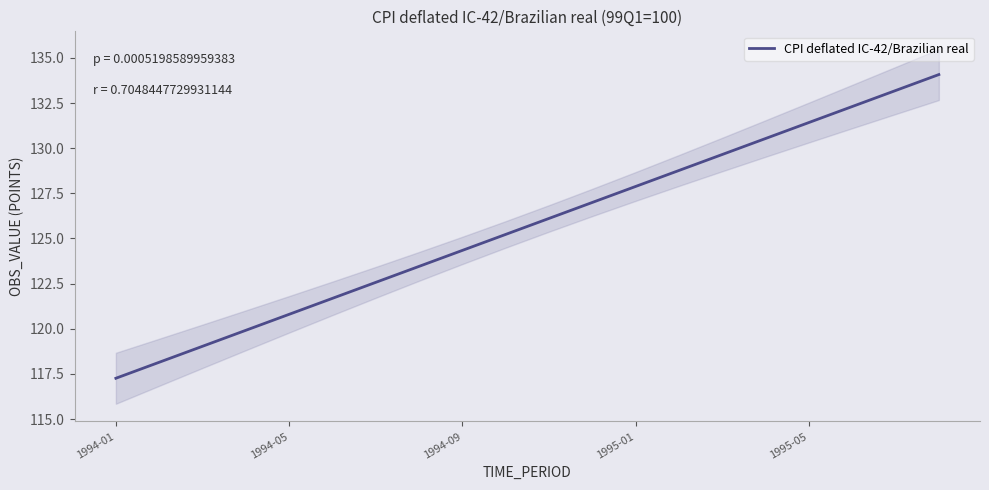

What is the greatest value displayed?

134.1